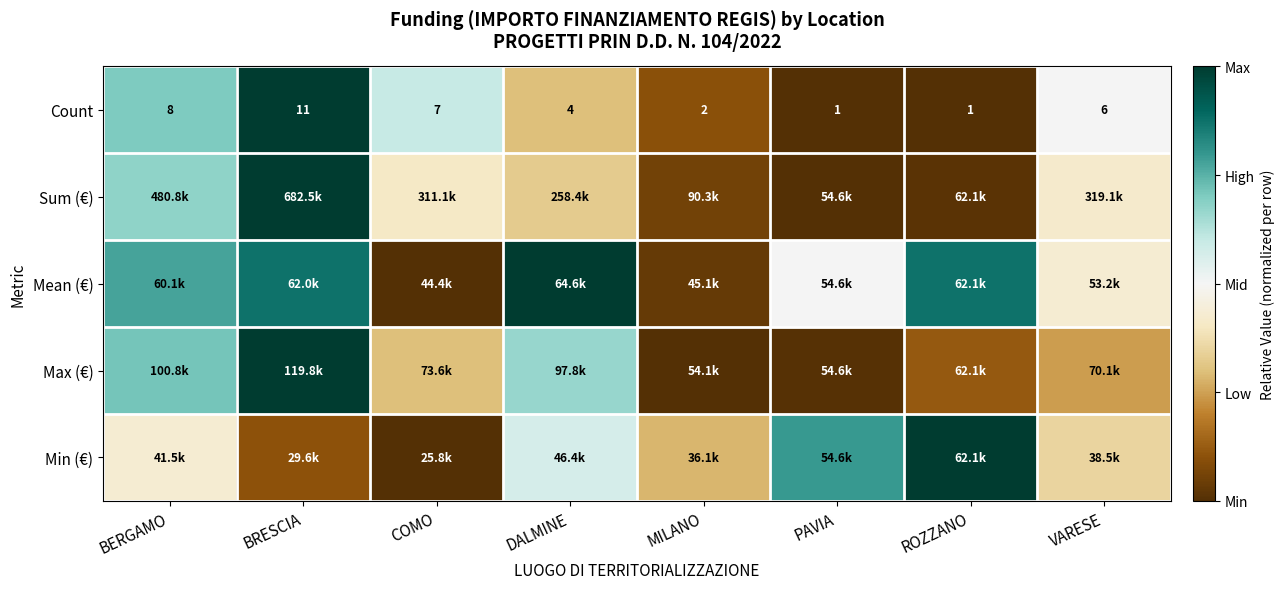

Which category has the highest value in the Count series?

BRESCIA